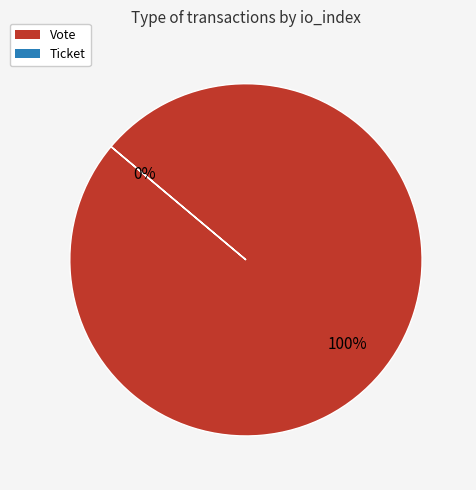

The Ticket slice represents 13% of the pie. True or false?

False